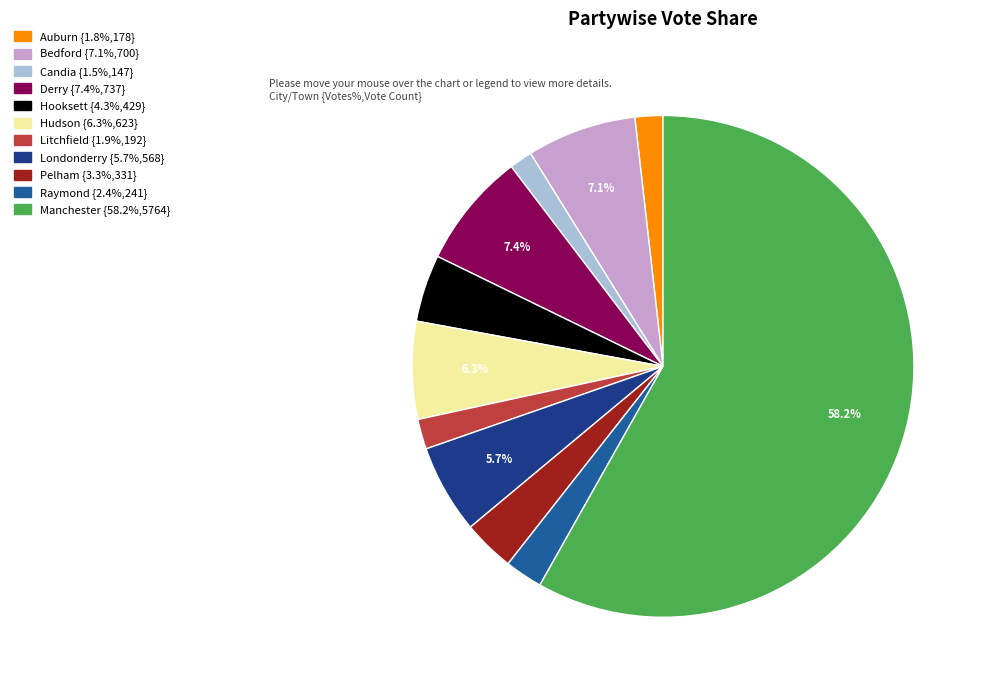

Combined, what portion of the pie is Bedford and Derry?

14.5%